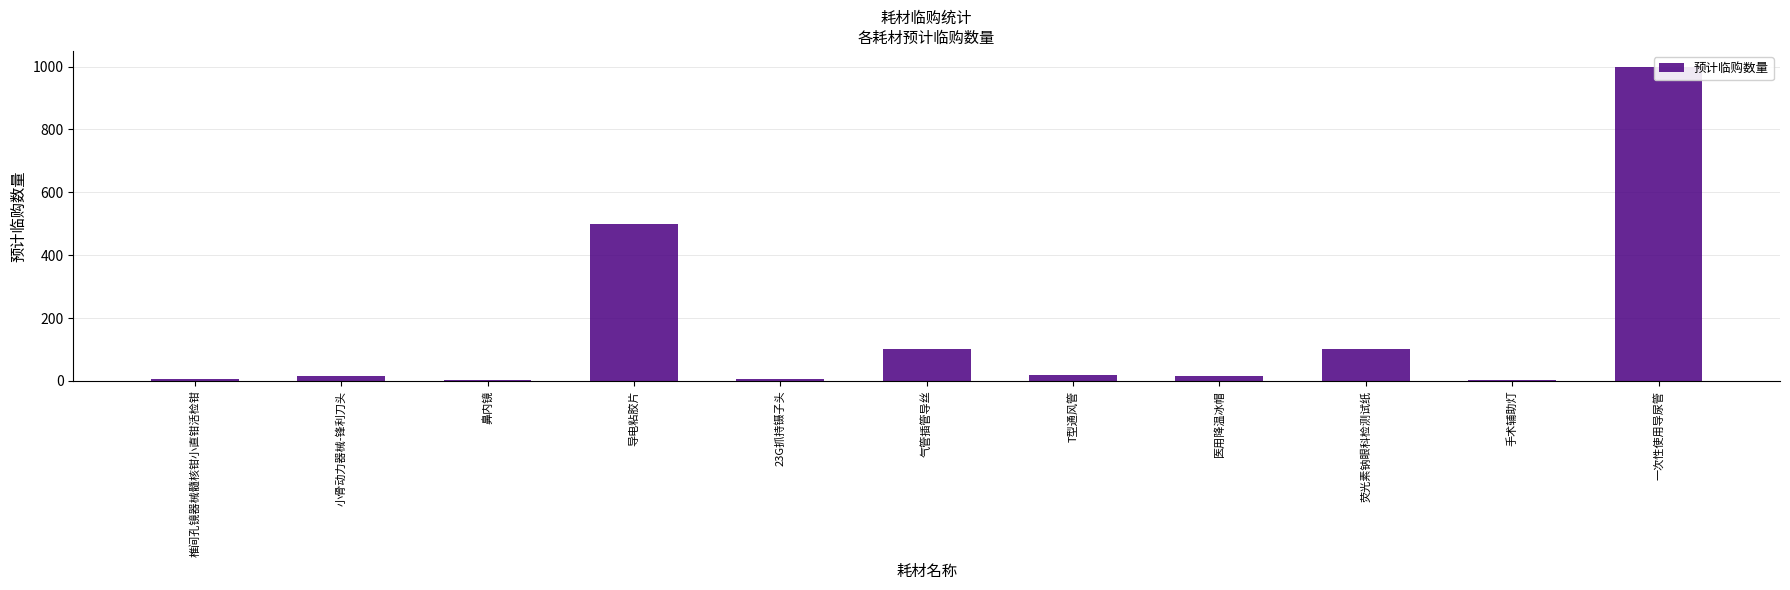

How many distinct data groups are displayed?

1